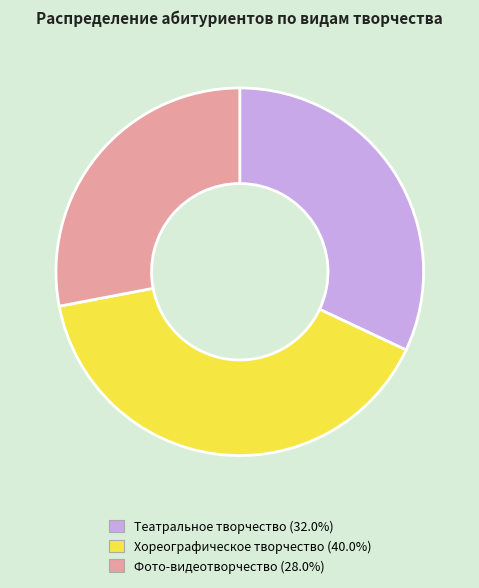

Rank the categories by value from highest to lowest.

Хореографическое творчество, Театральное творчество, Фото-видеотворчество